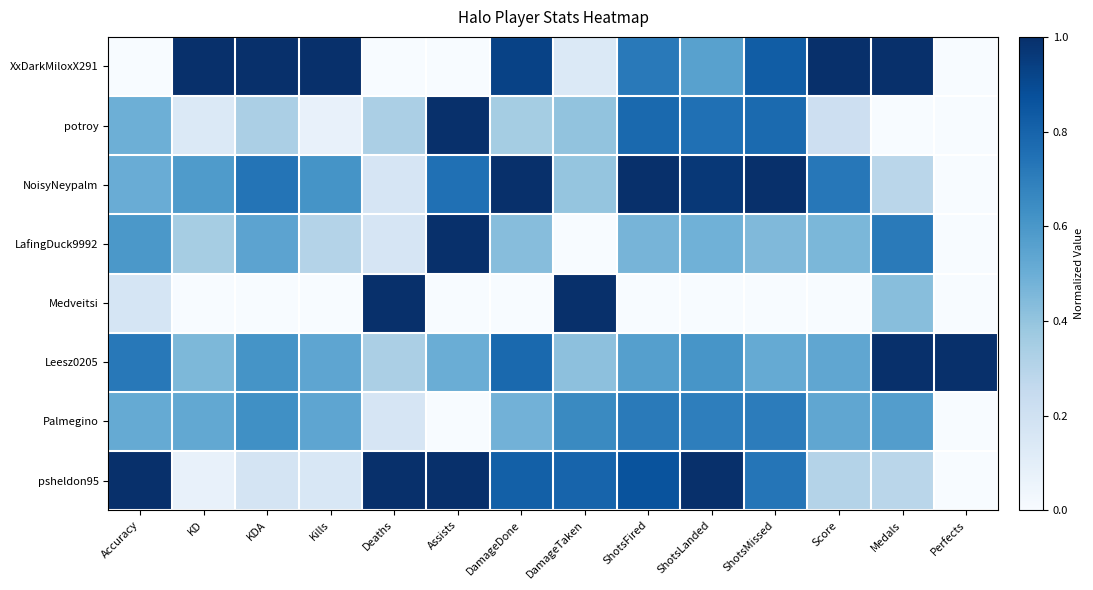

Reading left to right, transcribe all the data shown in this chart.

XxDarkMiloxX291: Accuracy=0.0	KD=1.0	KDA=1.0	Kills=1.0	Deaths=0.0	Assists=0.0	DamageDone=0.9	DamageTaken=0.1	ShotsFired=0.7	ShotsLanded=0.6	ShotsMissed=0.8	Score=1.0	Medals=1.0	Perfects=0.0
potroy: Accuracy=0.5	KD=0.1	KDA=0.3	Kills=0.1	Deaths=0.3	Assists=1.0	DamageDone=0.4	DamageTaken=0.4	ShotsFired=0.8	ShotsLanded=0.8	ShotsMissed=0.8	Score=0.2	Medals=0.0	Perfects=0.0
NoisyNeypalm: Accuracy=0.5	KD=0.6	KDA=0.7	Kills=0.6	Deaths=0.2	Assists=0.8	DamageDone=1.0	DamageTaken=0.4	ShotsFired=1.0	ShotsLanded=1.0	ShotsMissed=1.0	Score=0.7	Medals=0.3	Perfects=0.0
LafingDuck9992: Accuracy=0.6	KD=0.4	KDA=0.5	Kills=0.3	Deaths=0.2	Assists=1.0	DamageDone=0.4	DamageTaken=0.0	ShotsFired=0.5	ShotsLanded=0.5	ShotsMissed=0.4	Score=0.5	Medals=0.7	Perfects=0.0
Medveitsi: Accuracy=0.2	KD=0.0	KDA=0.0	Kills=0.0	Deaths=1.0	Assists=0.0	DamageDone=0.0	DamageTaken=1.0	ShotsFired=0.0	ShotsLanded=0.0	ShotsMissed=0.0	Score=0.0	Medals=0.4	Perfects=0.0
Leesz0205: Accuracy=0.7	KD=0.5	KDA=0.6	Kills=0.5	Deaths=0.3	Assists=0.5	DamageDone=0.8	DamageTaken=0.4	ShotsFired=0.6	ShotsLanded=0.6	ShotsMissed=0.5	Score=0.5	Medals=1.0	Perfects=1.0
Palmegino: Accuracy=0.5	KD=0.5	KDA=0.6	Kills=0.5	Deaths=0.2	Assists=0.0	DamageDone=0.5	DamageTaken=0.7	ShotsFired=0.7	ShotsLanded=0.7	ShotsMissed=0.7	Score=0.5	Medals=0.6	Perfects=0.0
psheldon95: Accuracy=1.0	KD=0.1	KDA=0.2	Kills=0.2	Deaths=1.0	Assists=1.0	DamageDone=0.8	DamageTaken=0.8	ShotsFired=0.9	ShotsLanded=1.0	ShotsMissed=0.7	Score=0.3	Medals=0.3	Perfects=0.0